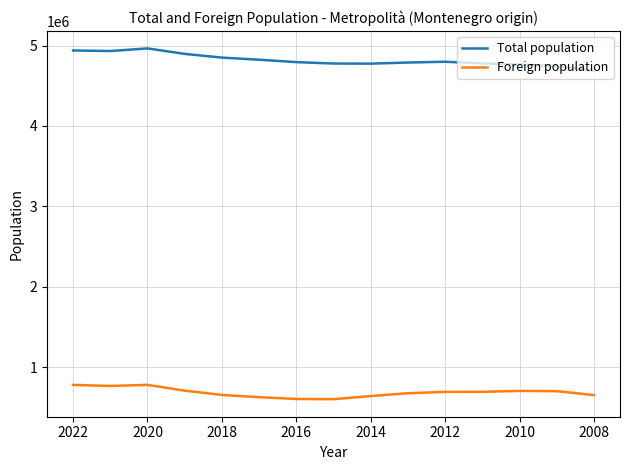

What value does the Total population series have at 2008, to the nearest 10?

4931240